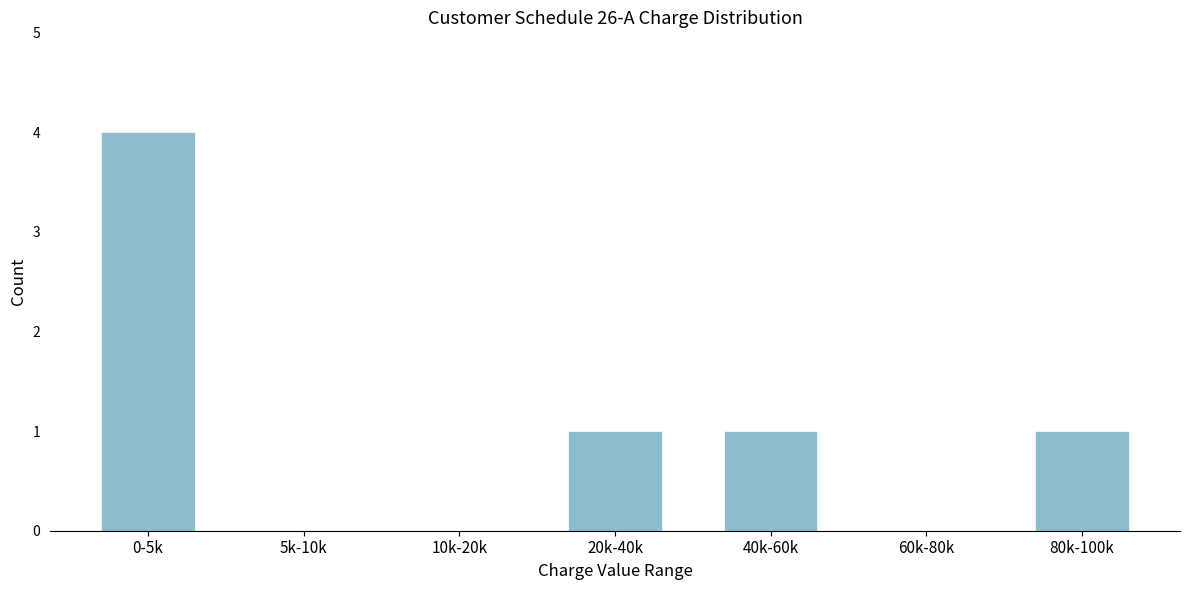

Reading left to right, what are all the values shown in this chart?

0-5k=4	5k-10k=0	10k-20k=0	20k-40k=1	40k-60k=1	60k-80k=0	80k-100k=1